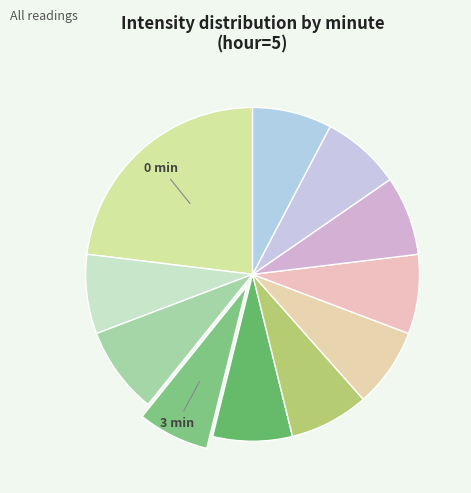

How many segments does this pie chart have?

11